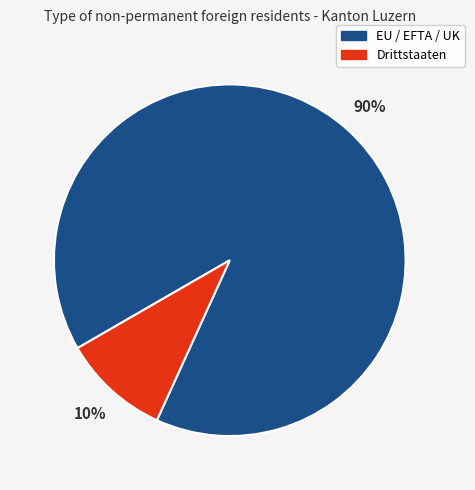

Is the sum of EU / EFTA / UK and Drittstaaten greater than half?

Yes